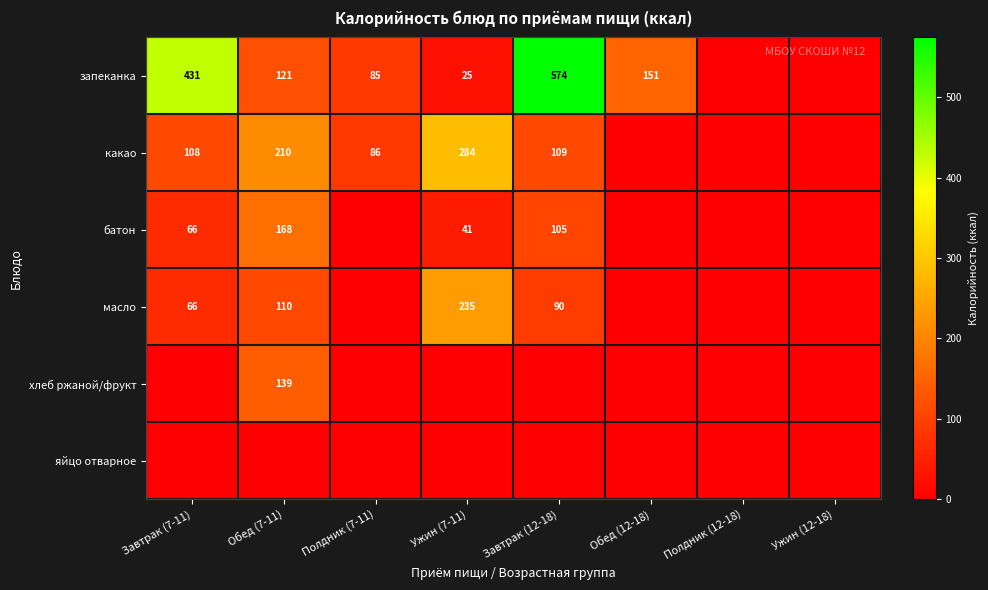

What is the sum of the запеканка values at Обед (7-11) and Полдник (7-11)?

206